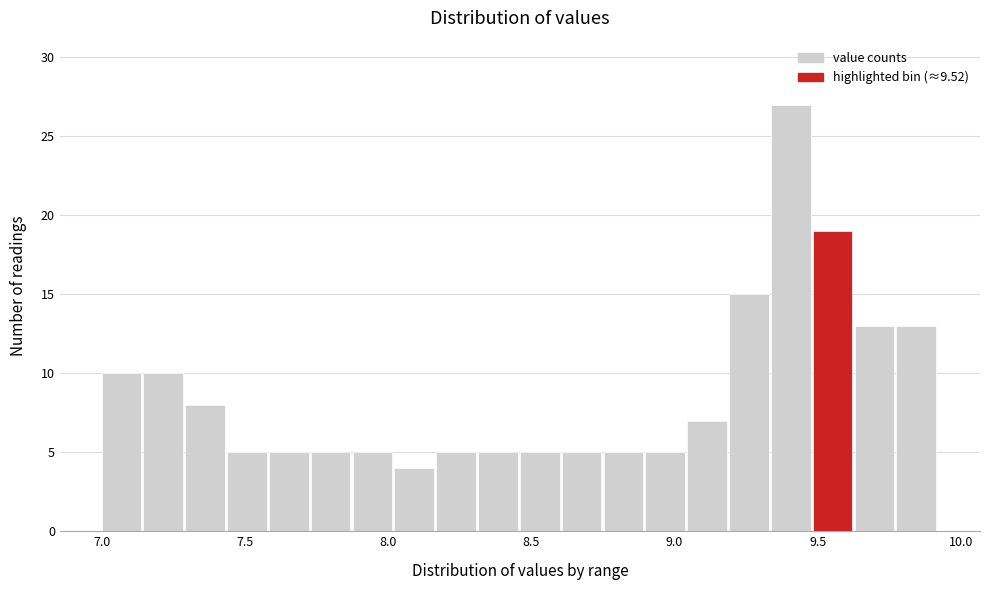

Read against the x-axis, roughly where is the centre of the tallest bar?

9.40